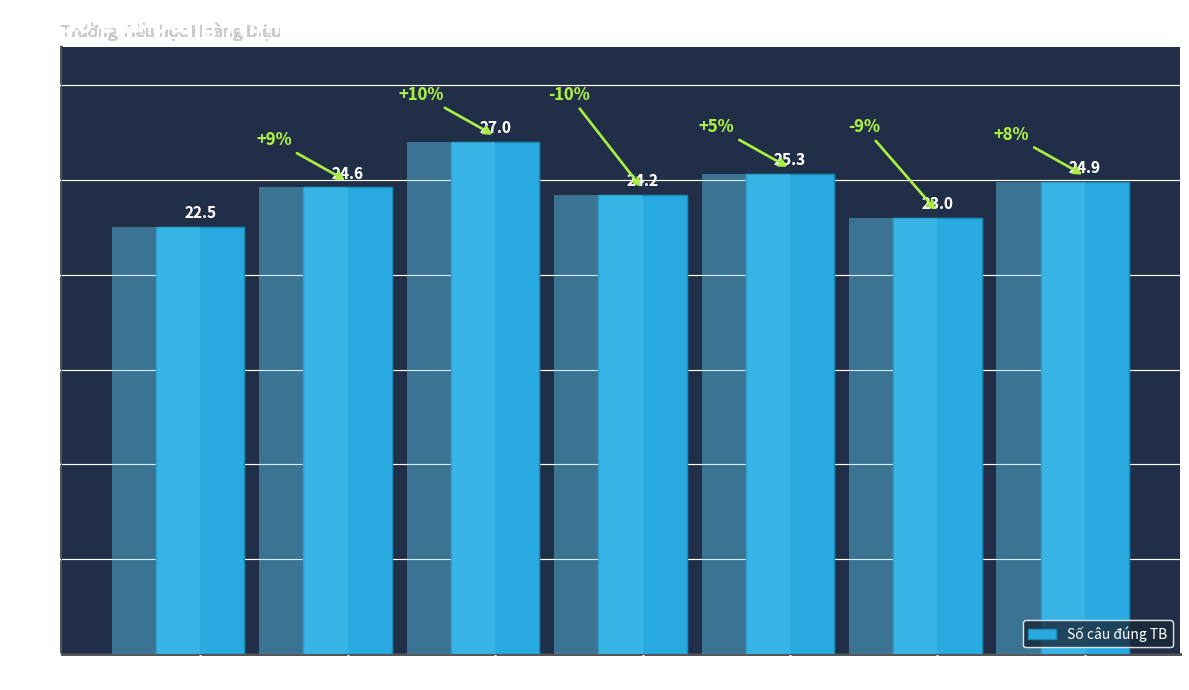

What is the value of the 6th bar from the left?

23.0